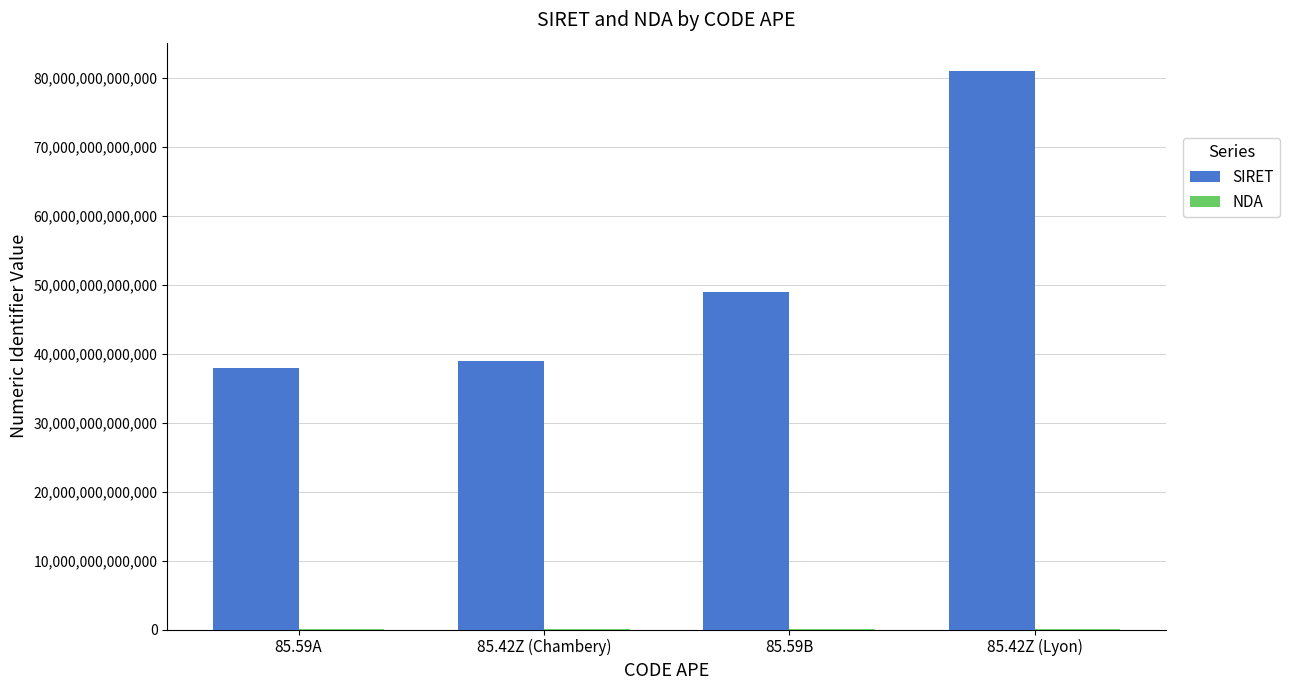

At which category is the sum across all series the highest?

85.42Z (Lyon)